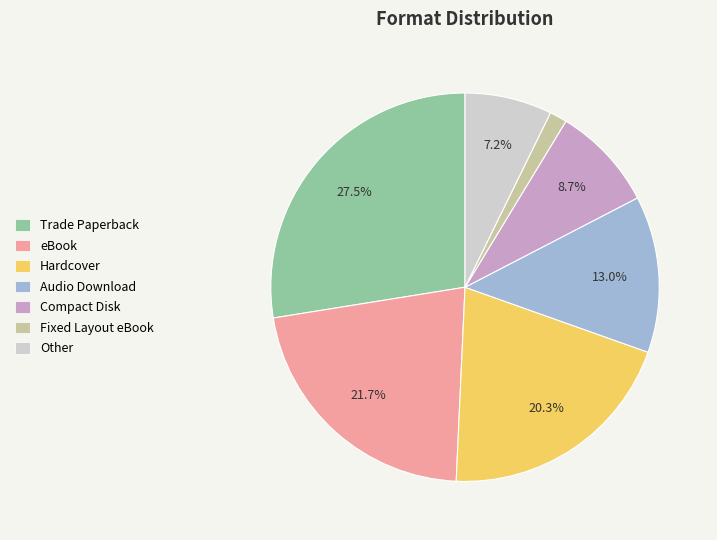

Count the number of slices in the pie.

7